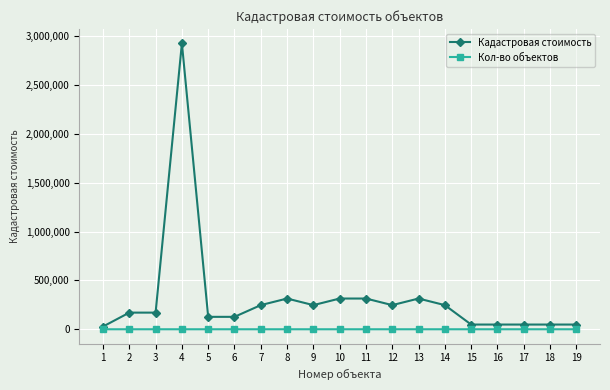

Which series has the largest range (max minus min)?

Кадастровая стоимость